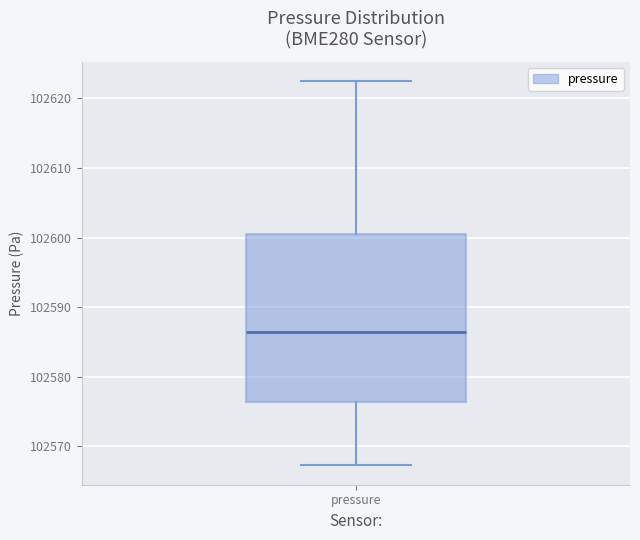

Where is the upper edge of the box for pressure on the y-axis? The values are not printed on the chart, so give them approximately, as read against the axis.

102600